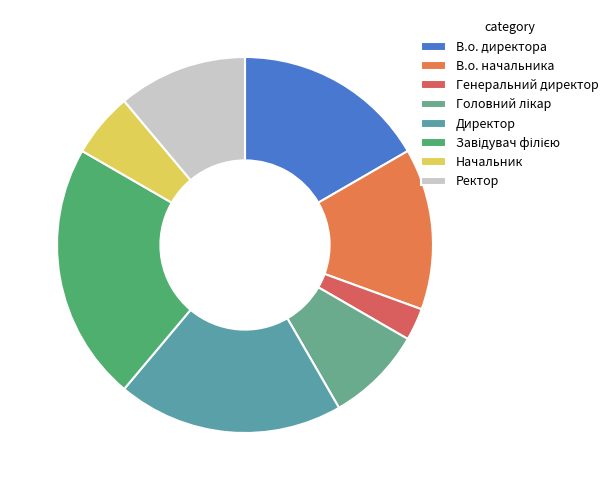

Rank the categories by value from highest to lowest.

Завідувач філією, Директор, В.о. директора, В.о. начальника, Ректор, Головний лікар, Начальник, Генеральний директор